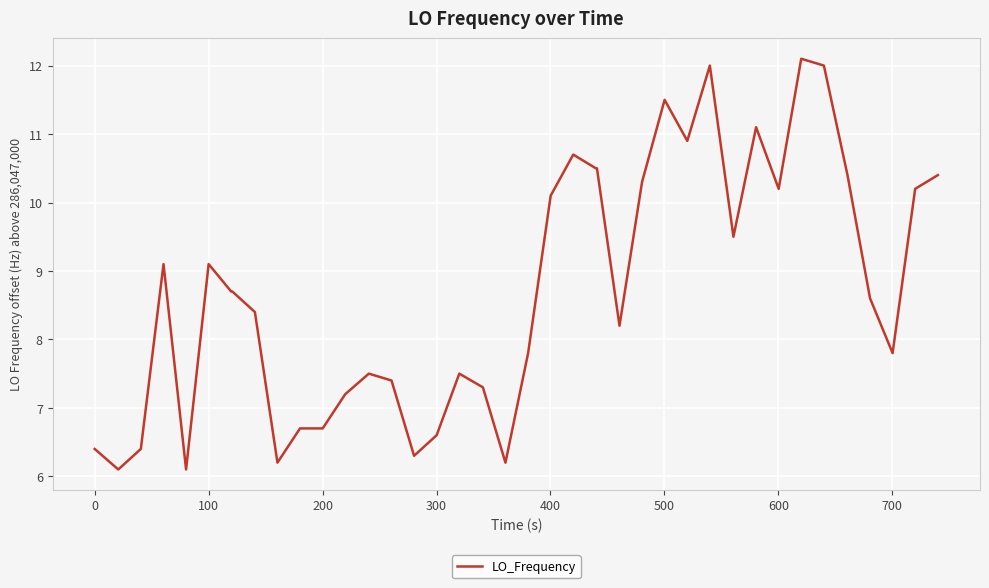

What is the minimum value shown in the chart?

6.1